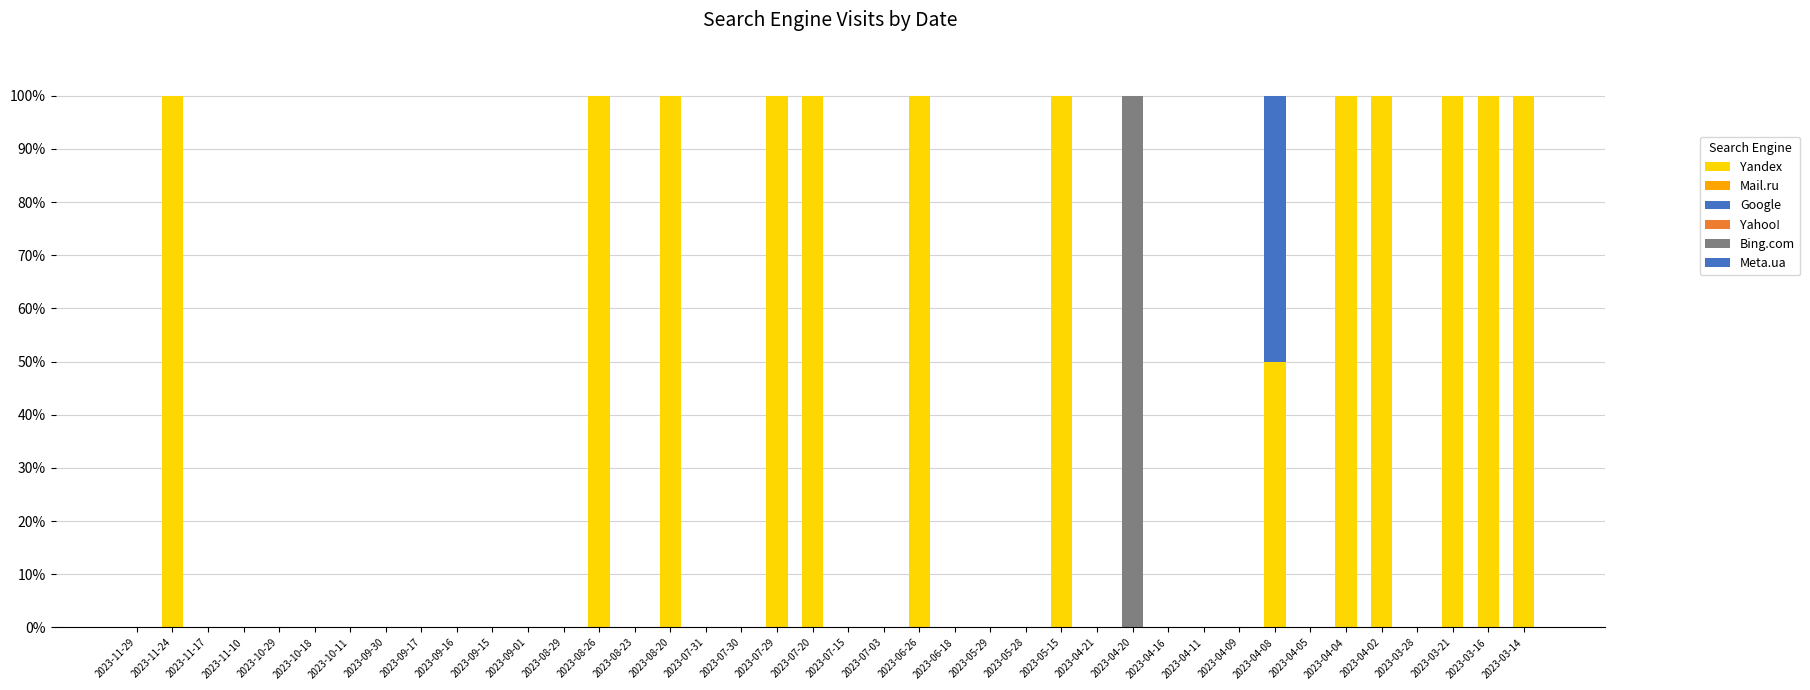

Which series has the largest total across all categories?

Yandex